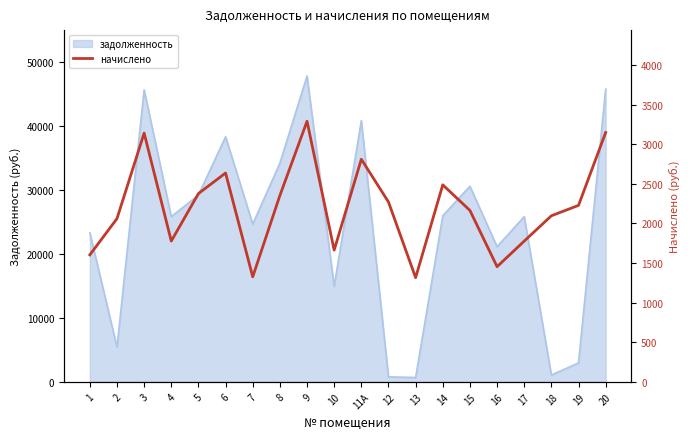

At which category does the chart reach its peak across all series?

9